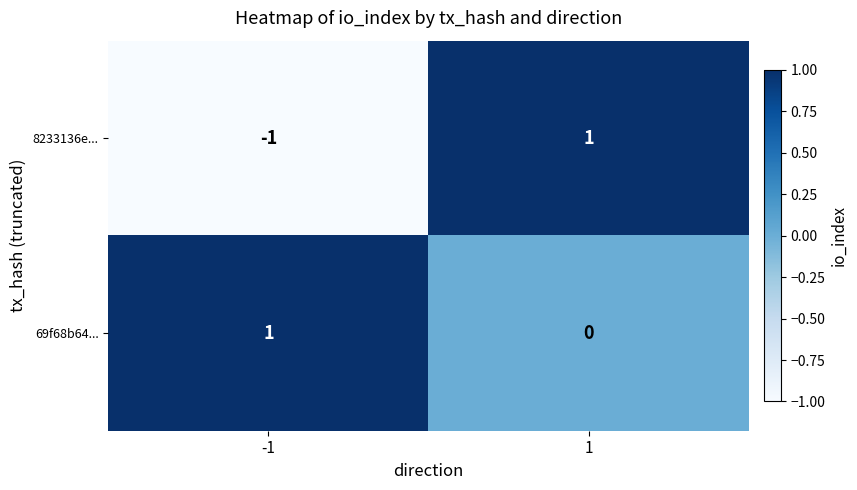

Rank the series at 1 from lowest to highest value.

69f68b64..., 8233136e...